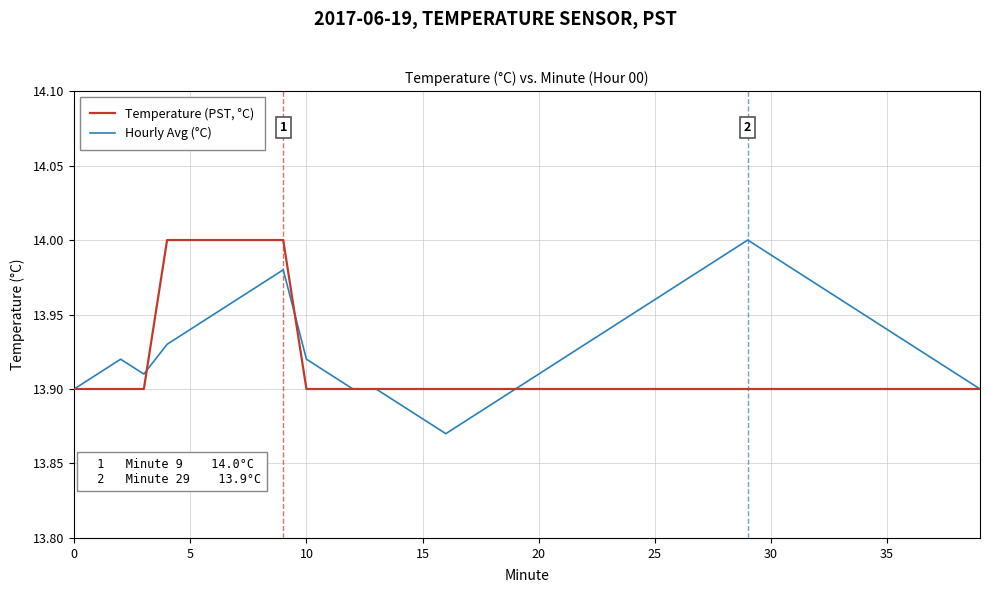

Which series has the largest range (max minus min)?

Hourly Avg (°C)